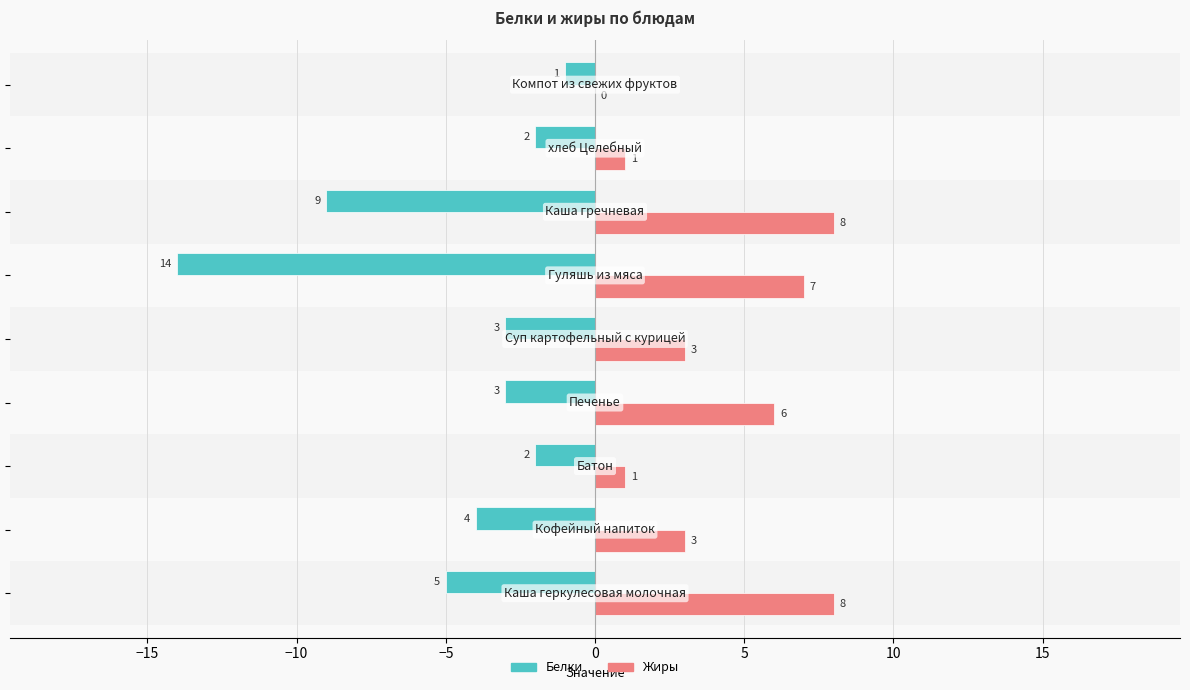

What is the maximum value shown in the chart?

8